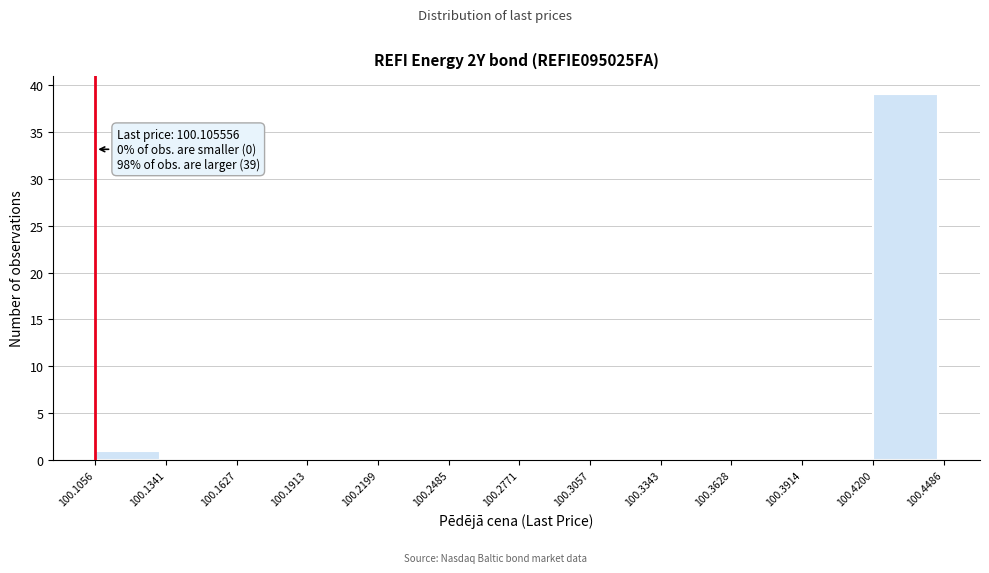

Which range on the x-axis has the tallest bar?

100.4200 to 100.4486